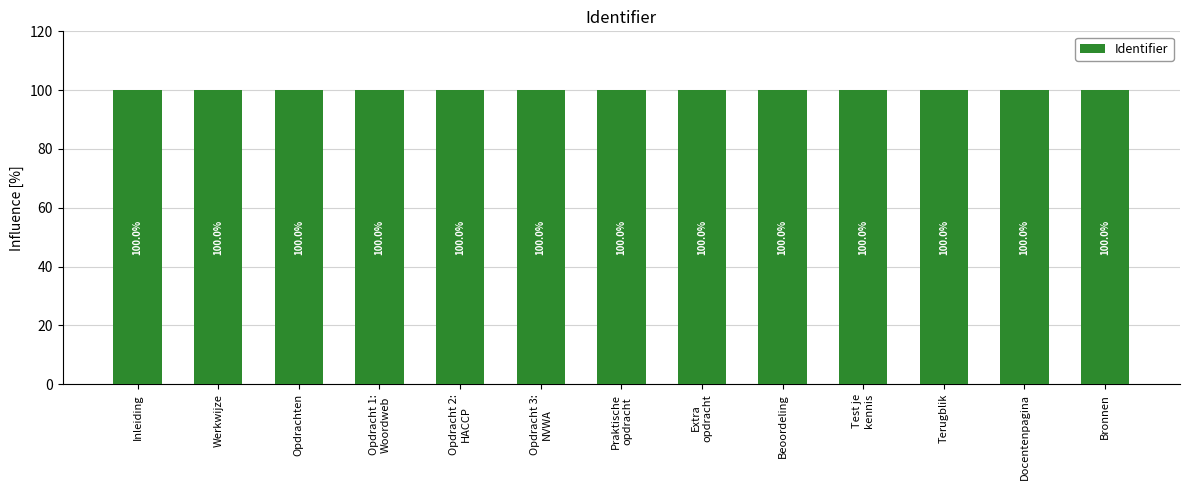

Approximately how many times larger is the value at Beoordeling compared to Opdracht 2:
HACCP?

1.0